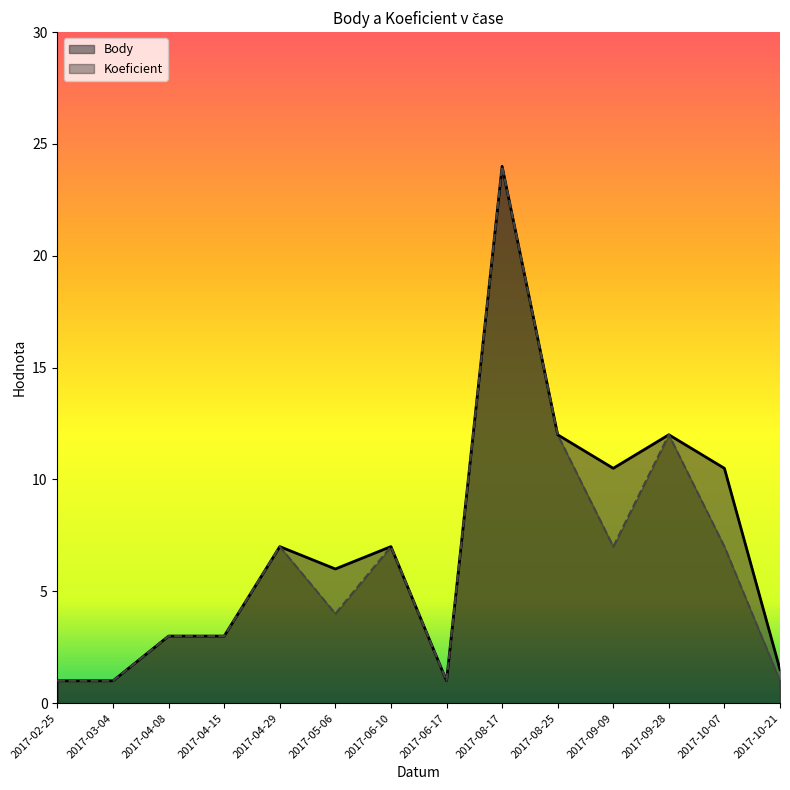

What is the approximate value of Body at 2017-04-08?

3.0